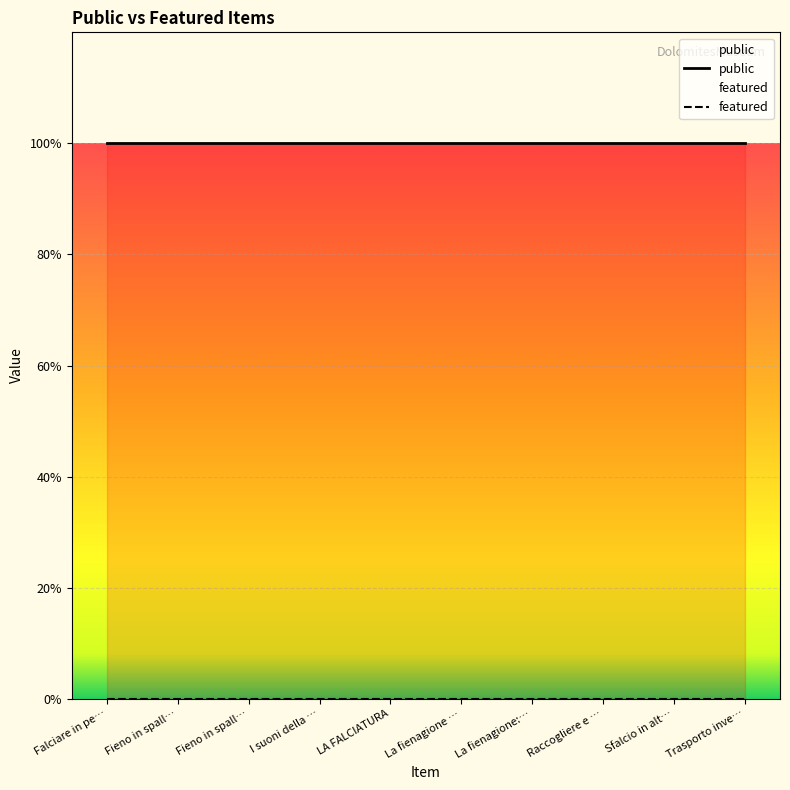

At which label does featured reach its minimum?

Falciare in pe…